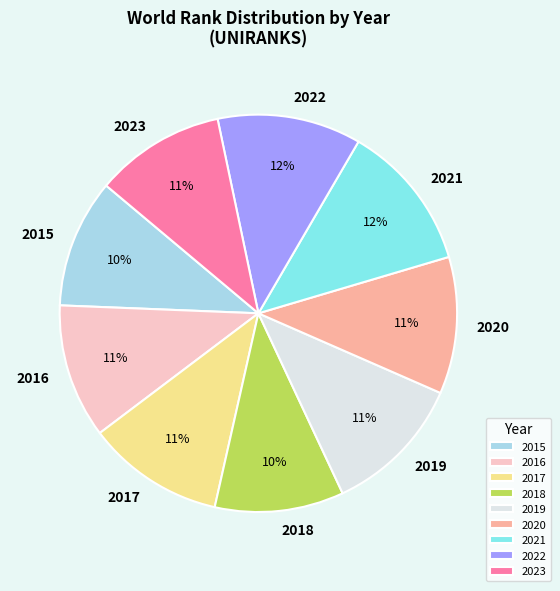

Does 2023 account for over 50% of the chart?

No